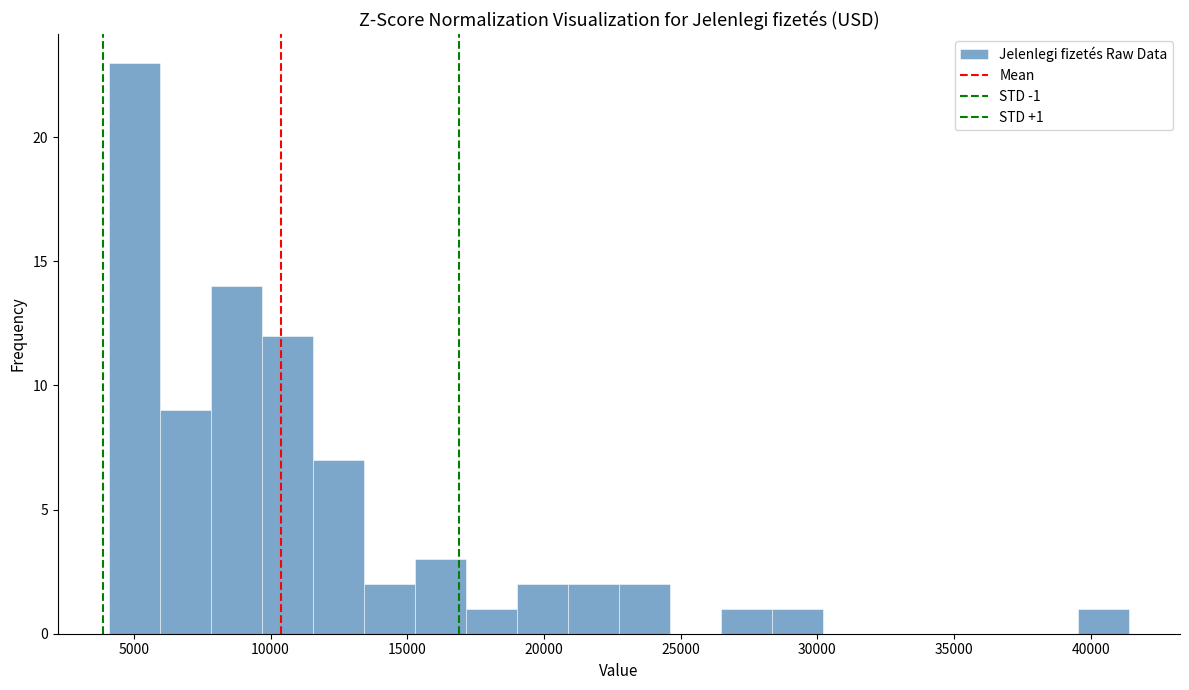

Read against the x-axis, roughly where is the centre of the tallest bar?

5000